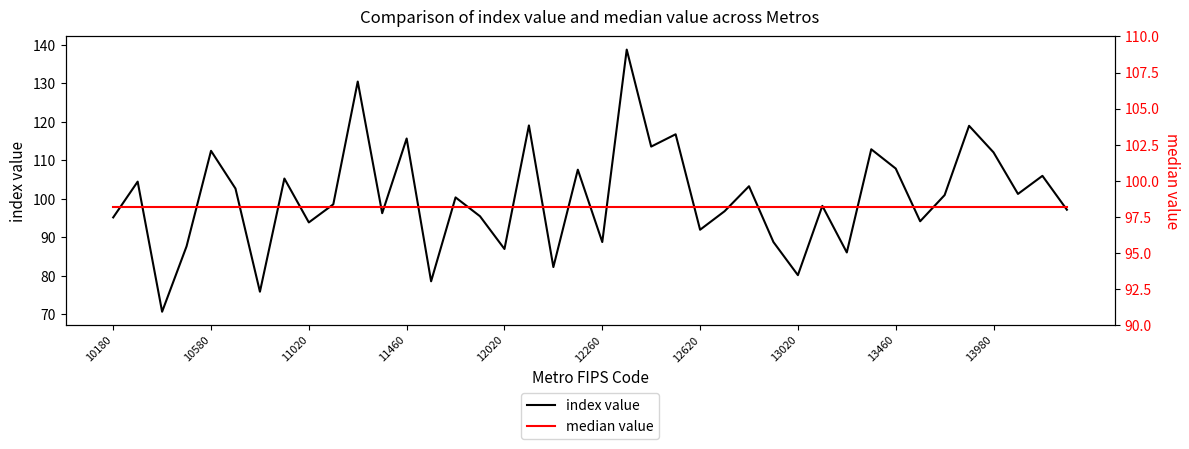

Which series ends up on top after the final intersection of index value and median value?

median value